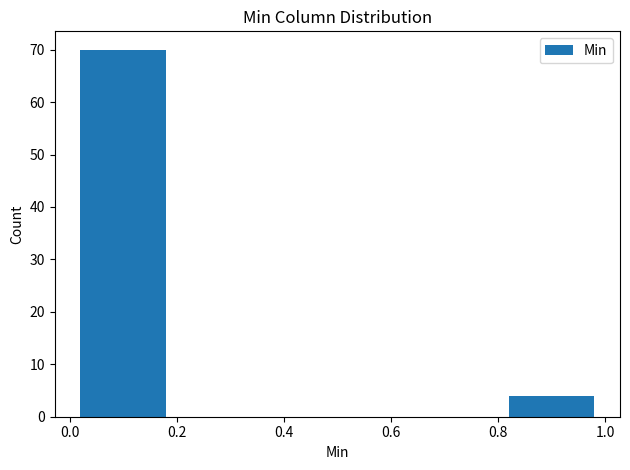

Reading left to right, transcribe this chart: for each bar, give the range it covers on the x-axis and its height. The values are not printed on the chart, so give them approximately, as read against the axis.

0.0 to 0.2: 70
0.2 to 0.4: 0
0.4 to 0.6: 0
0.6 to 0.8: 0
0.8 to 1.0: 4